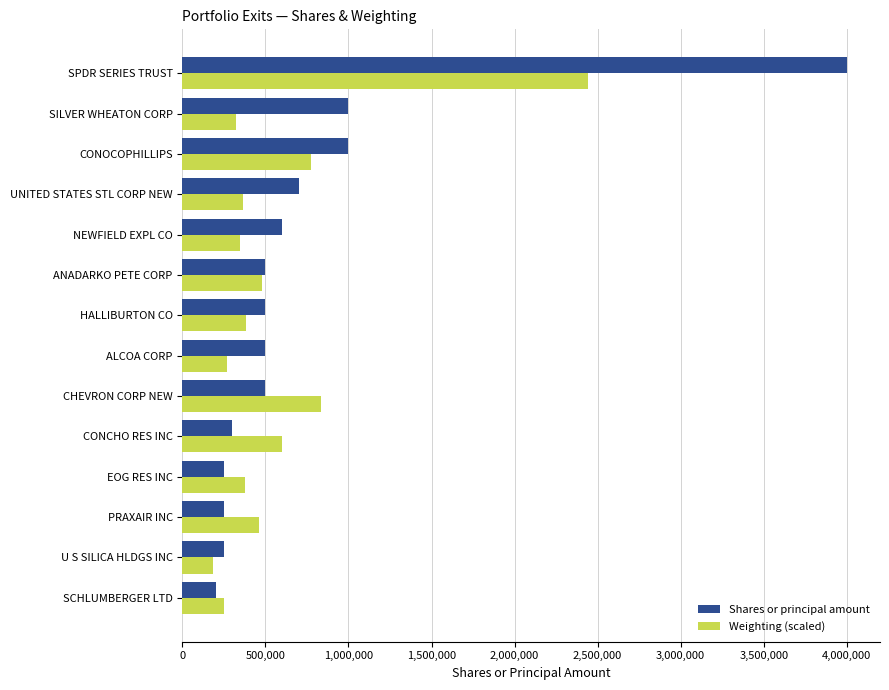

Is it true that Shares or principal amount equals 6122430.6 at SPDR SERIES TRUST?

False